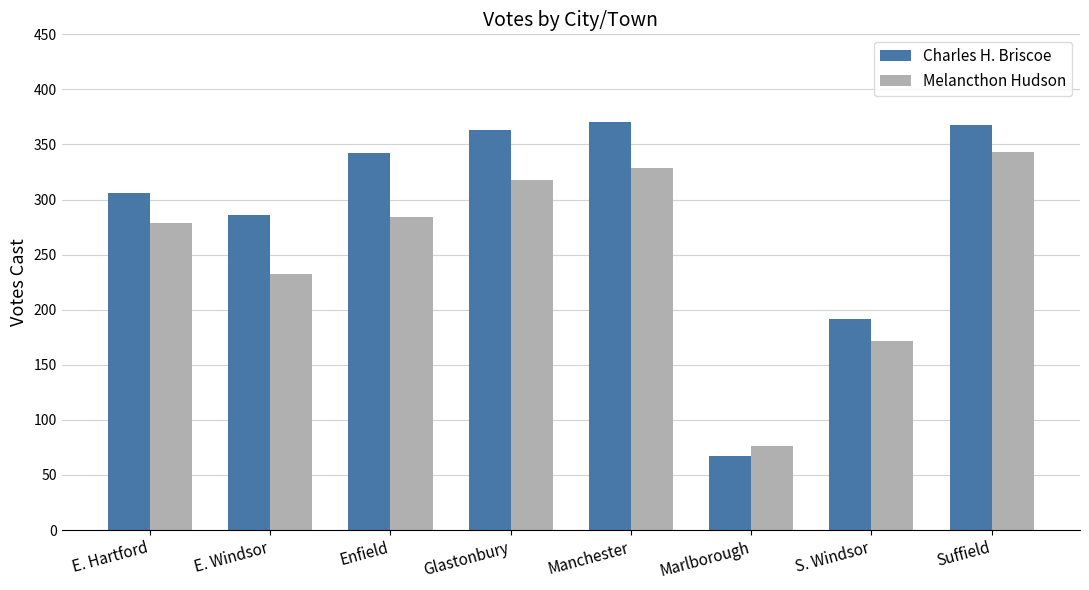

Which series changed the most between Enfield and Glastonbury?

Melancthon Hudson